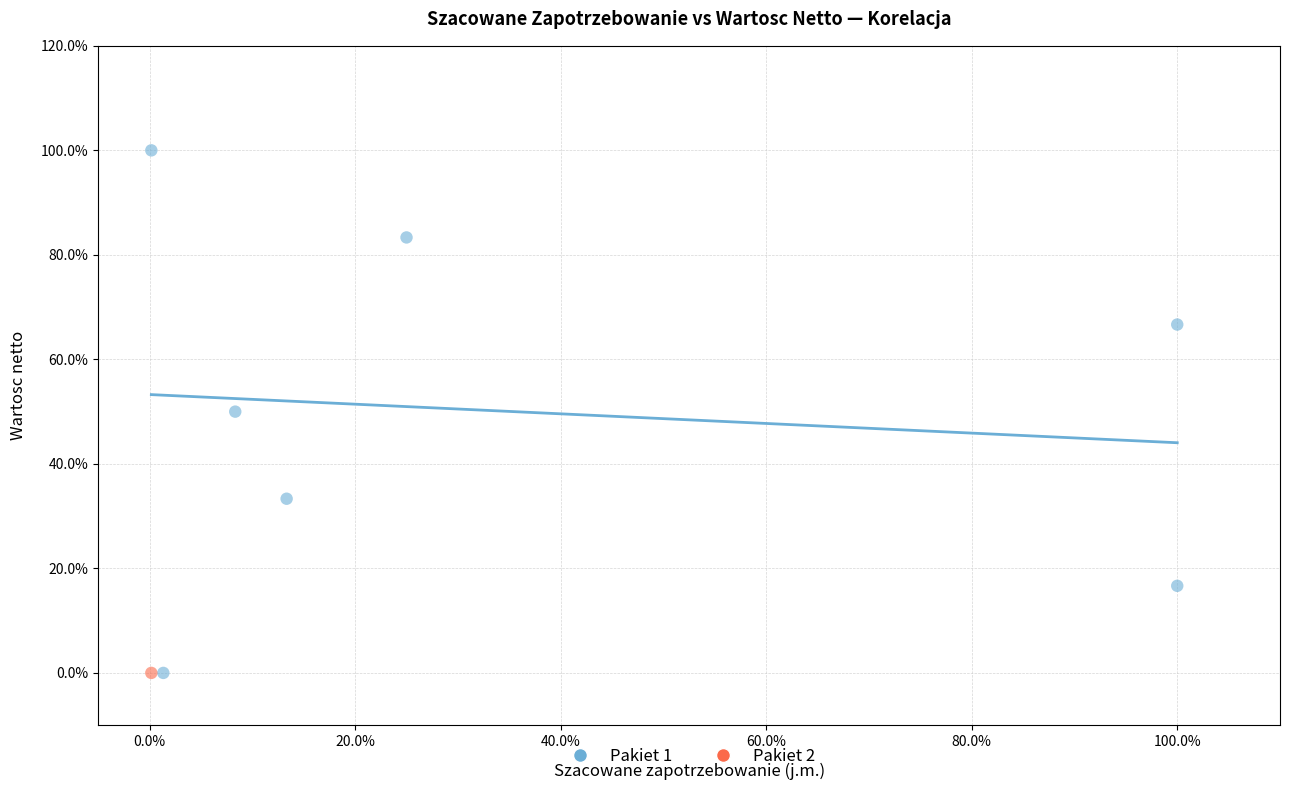

What are all the series names shown in the legend?

Pakiet 1, Pakiet 2